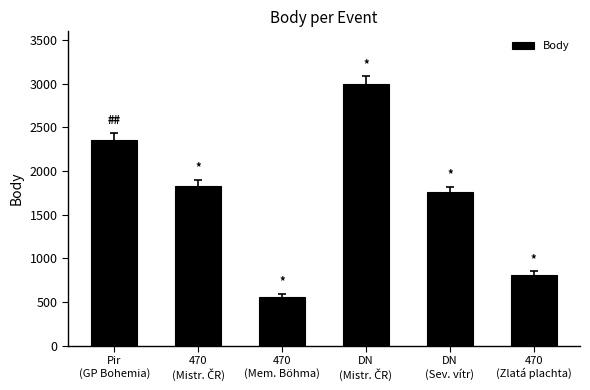

Does the chart contain stacked bars?

No